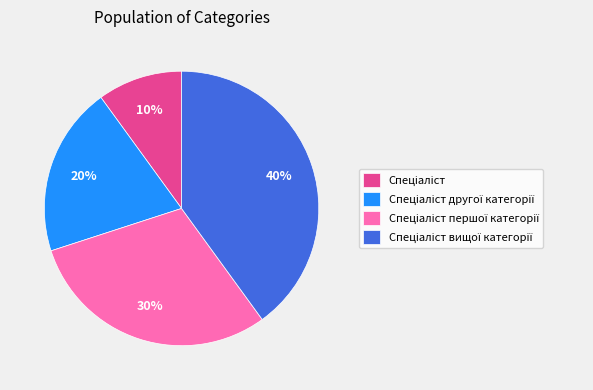

To the nearest percent, what is the average slice percentage?

25%